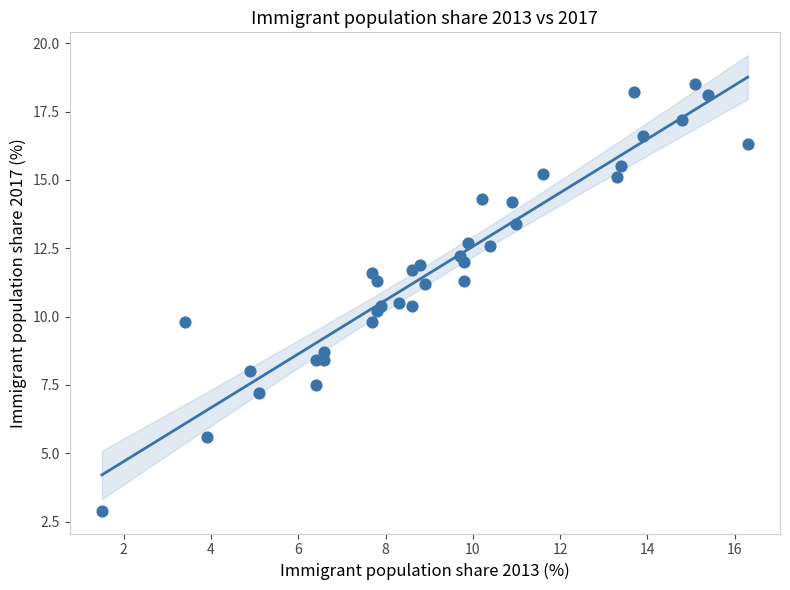

What is the range of X values (max minus min)?

14.8